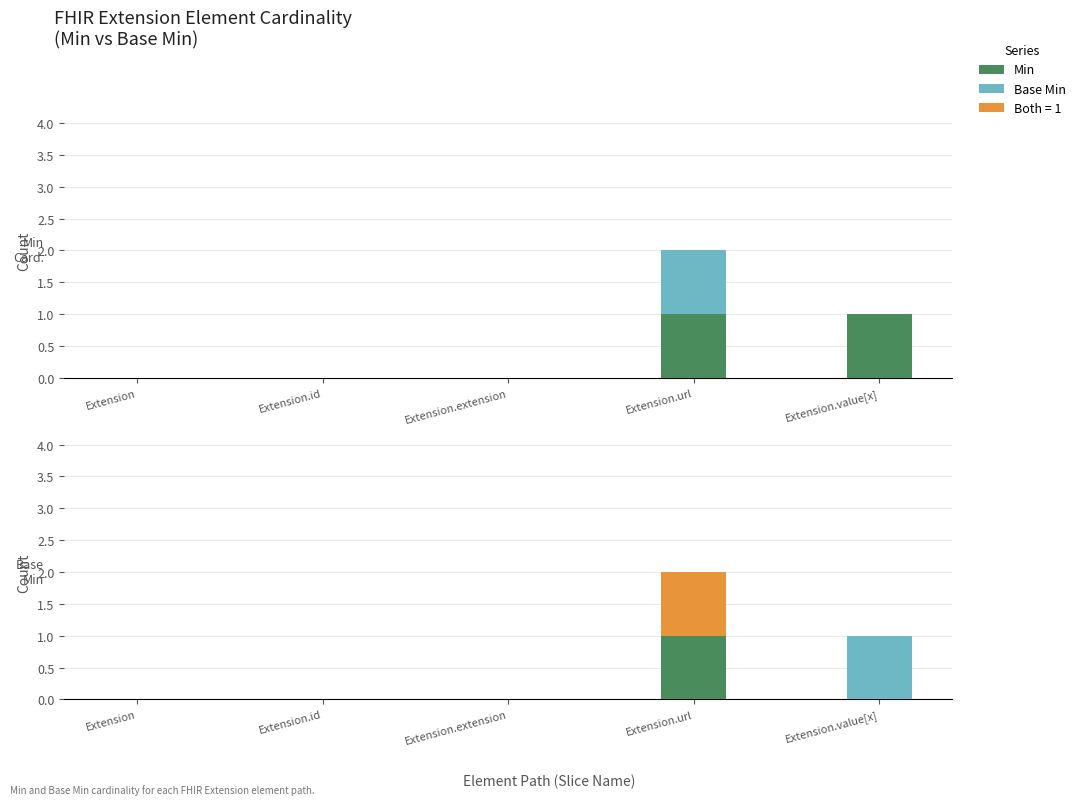

At Extension, list the series in order from smallest to largest.

Min, Base Min, Min (extra)